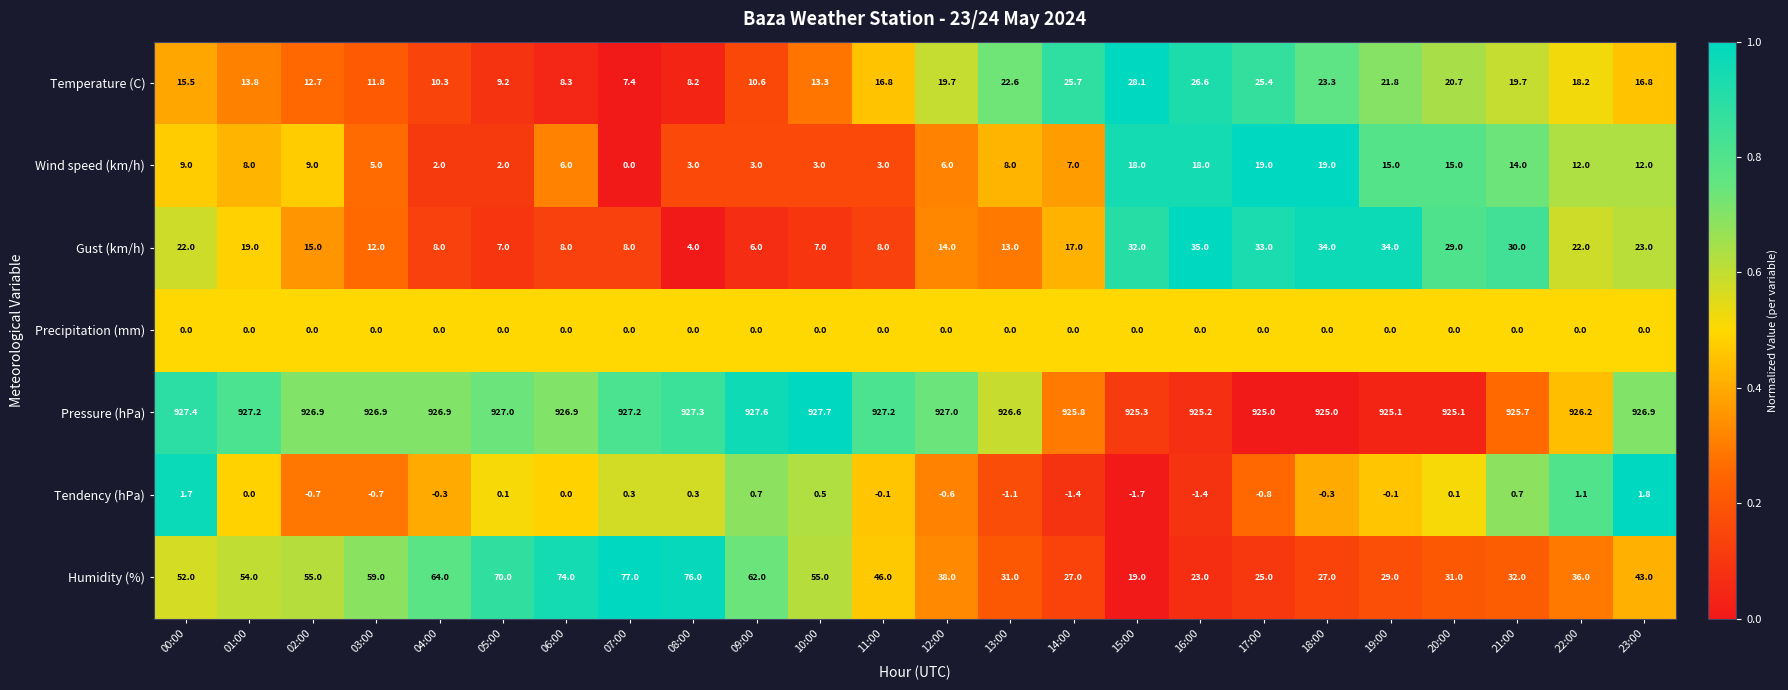

True or false: Pressure (hPa) has a value of 927.7 at 10:00.

True